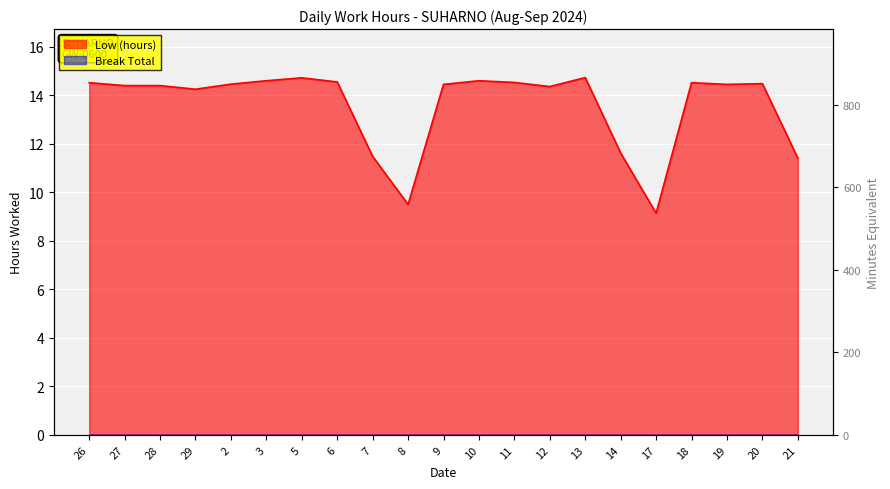

Reading right to left, list all the values displayed in this chart.

11.4	14.5	14.4	14.5	9.1	11.6	14.7	14.4	14.5	14.6	14.4	9.5	11.5	14.6	14.7	14.6	14.5	14.2	14.4	14.4	14.5